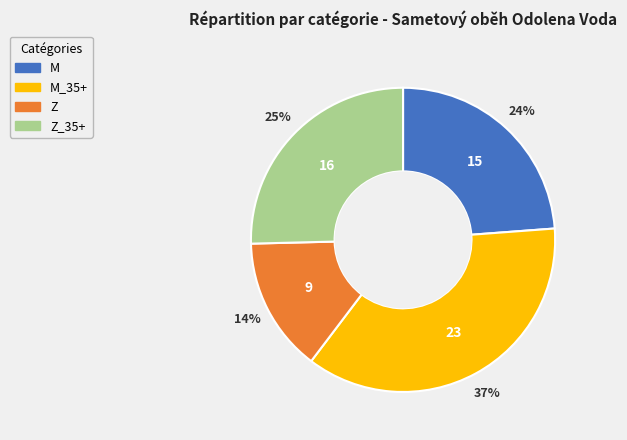

To the nearest percent, what is the average slice percentage?

25%